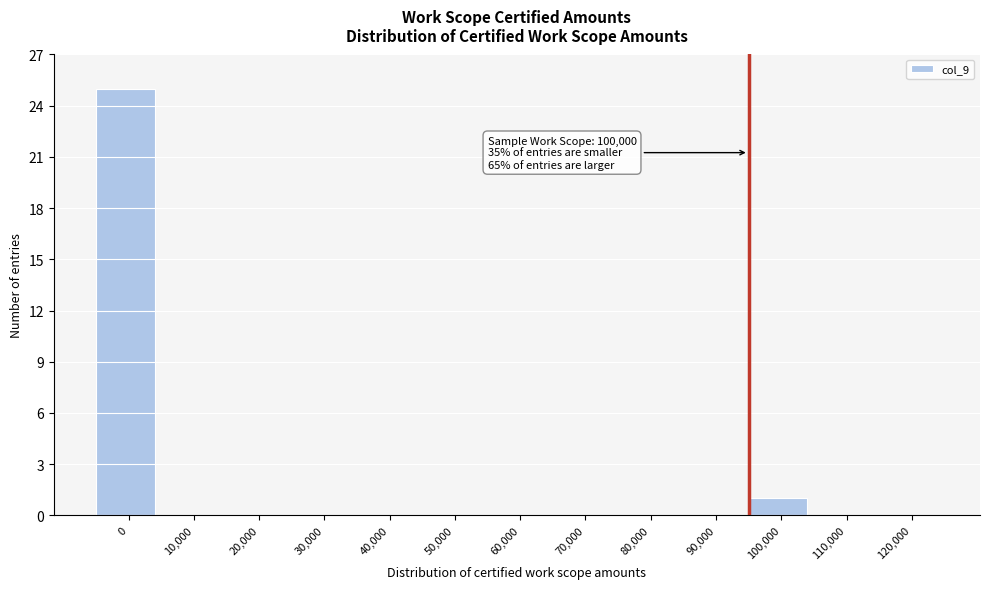

Reading left to right, extract all data points from this chart.

0=25	10,000=0	20,000=0	30,000=0	40,000=0	50,000=0	60,000=0	70,000=0	80,000=0	90,000=0	100,000=1	110,000=0	120,000=0